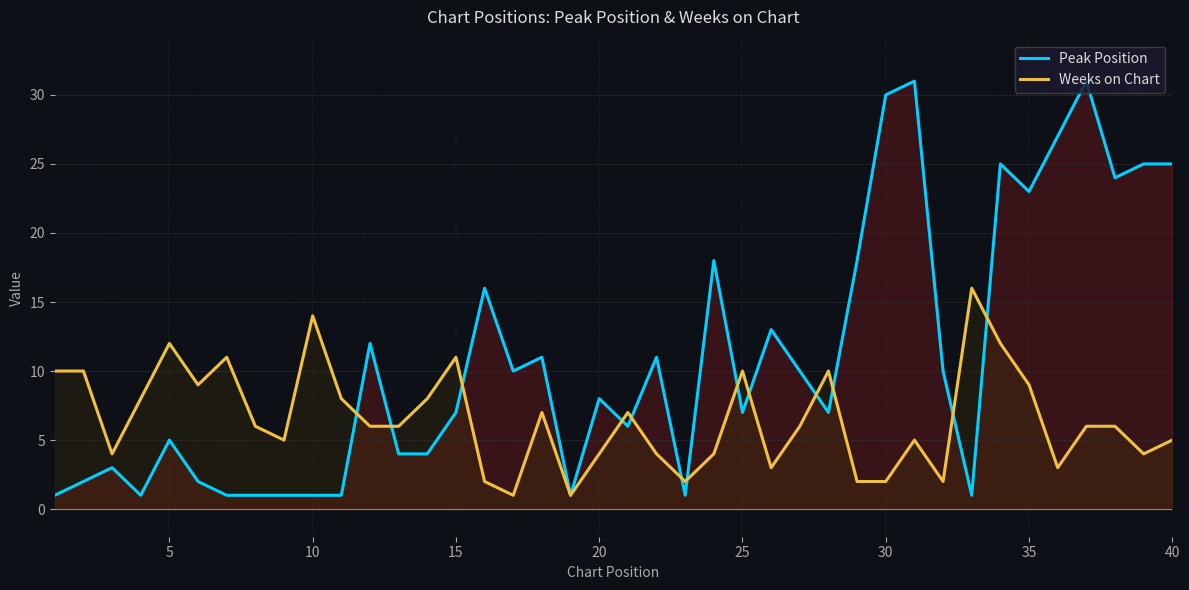

List the series in order of their overall mean, lowest first.

Weeks on Chart, Peak Position